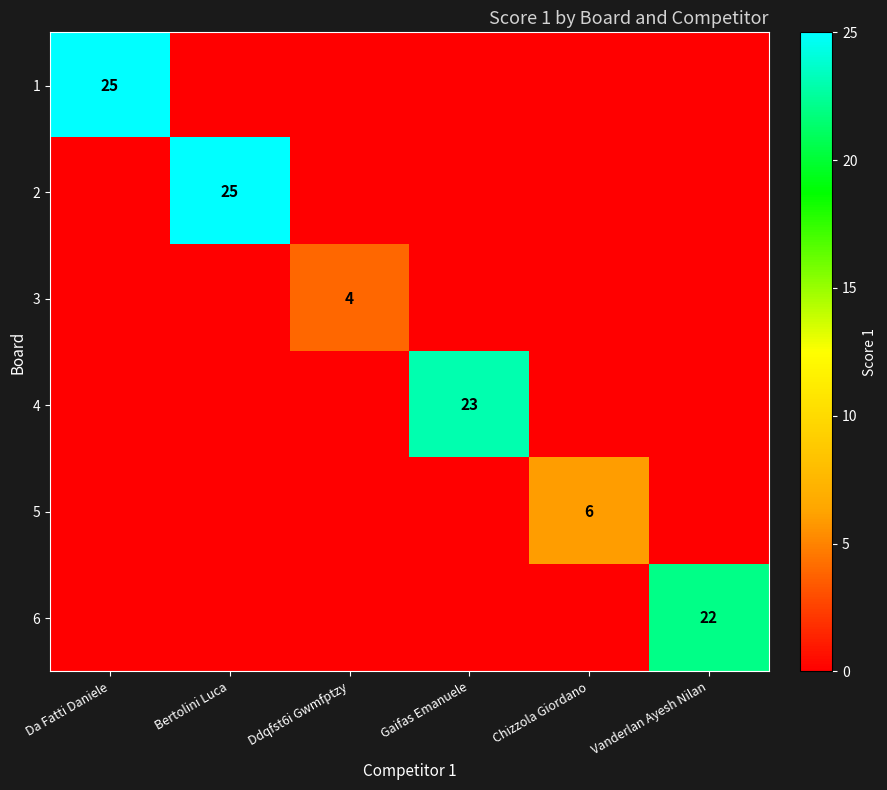

What is the difference between the highest and lowest values at Gaifas Emanuele?

23